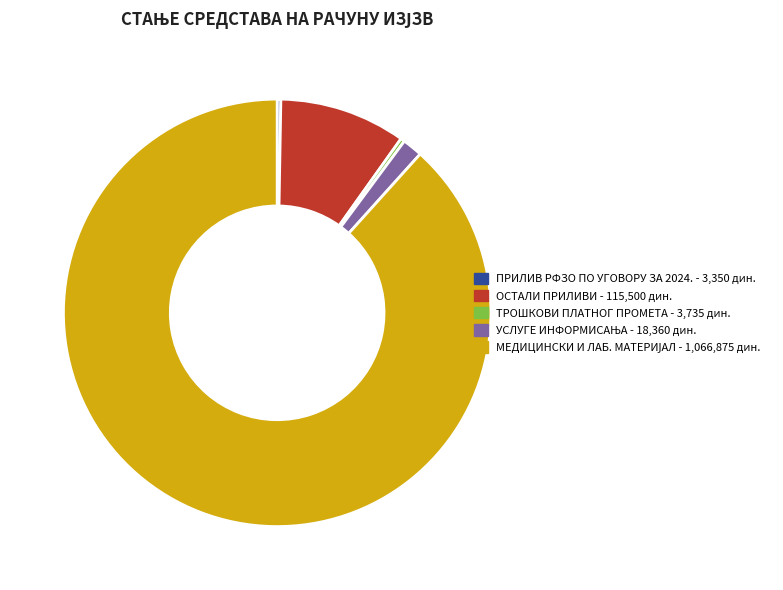

Does any single category account for the majority?

Yes